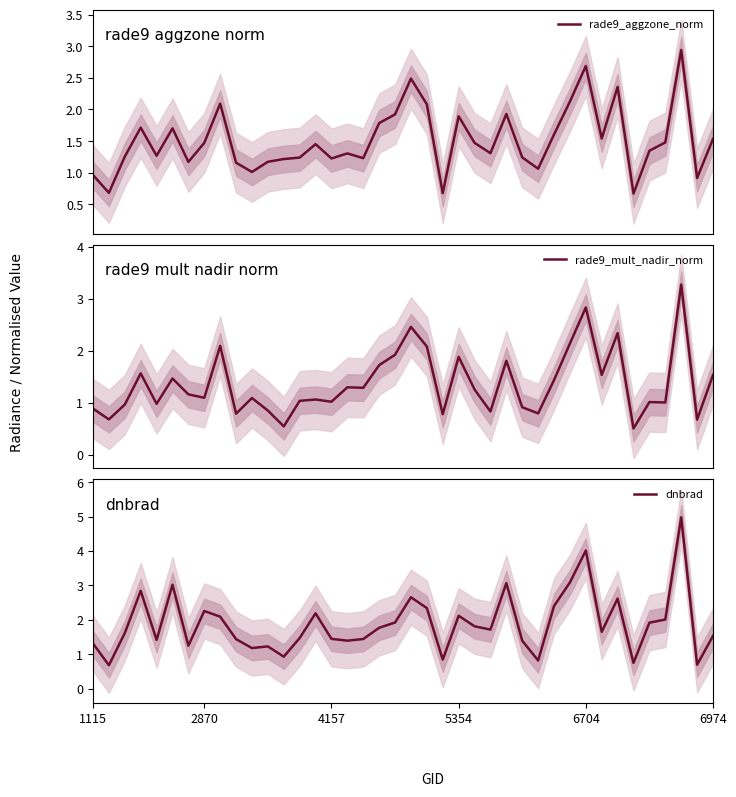

How many lines are shown in the chart?

3